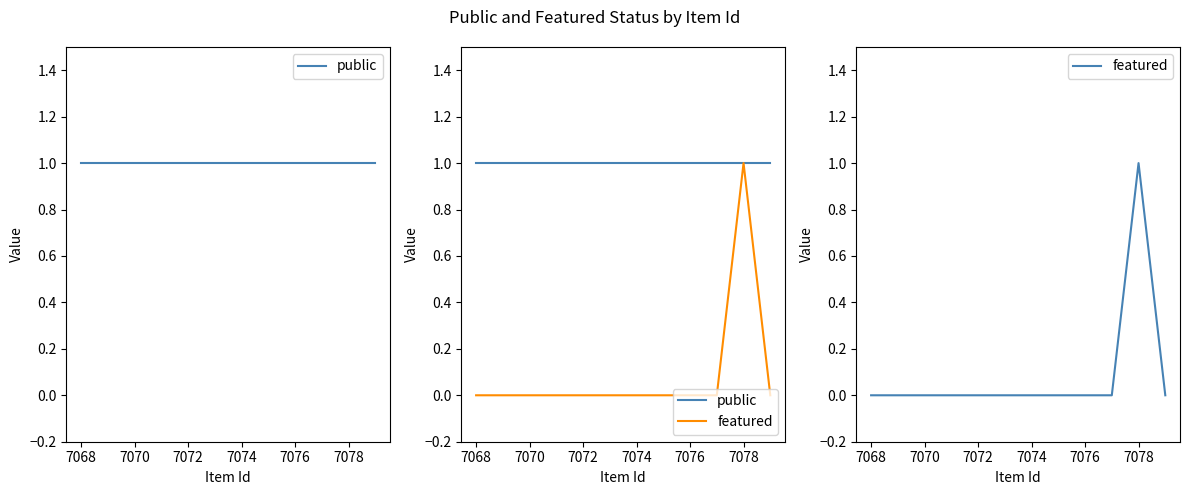

What is the average value of the public series?

1